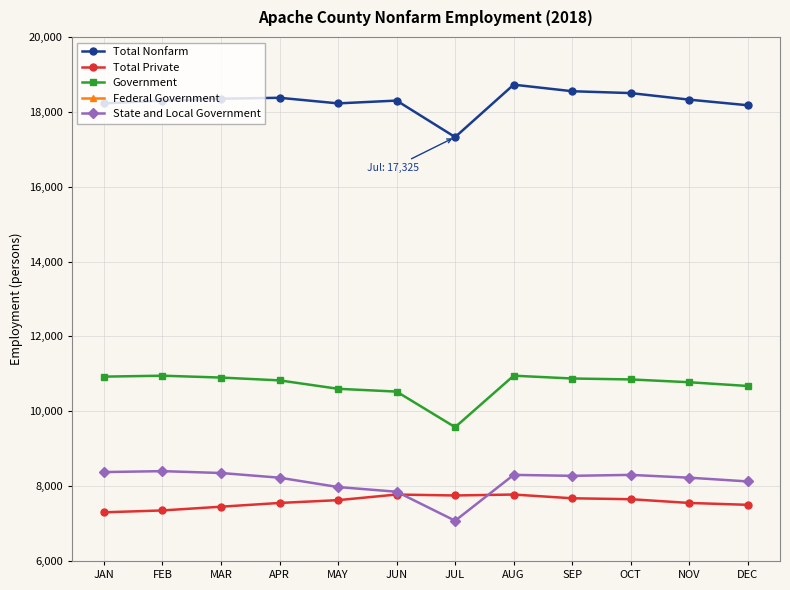

How many interior local valleys does the Government series have?

1